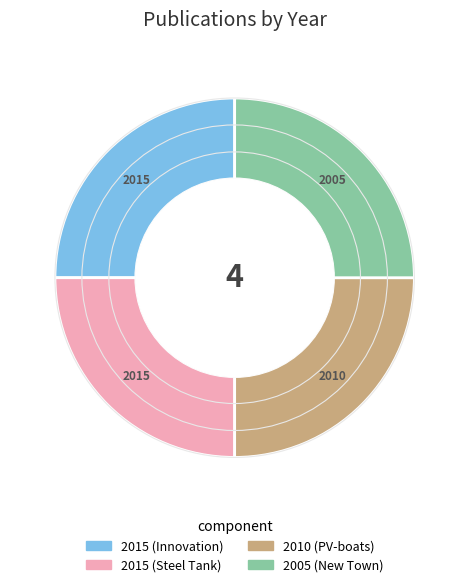

Does 2010 (PV-boats) account for over 50% of the chart?

No